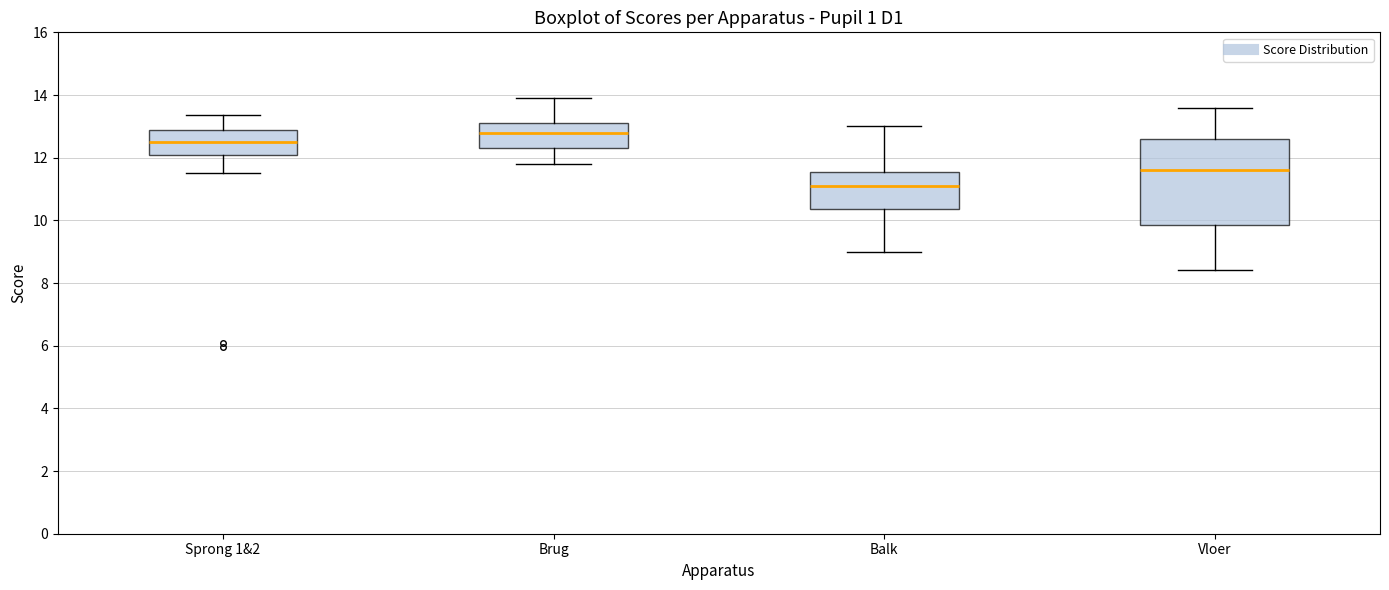

Comparing the boxes themselves (not the whiskers), which one is the tallest?

Vloer